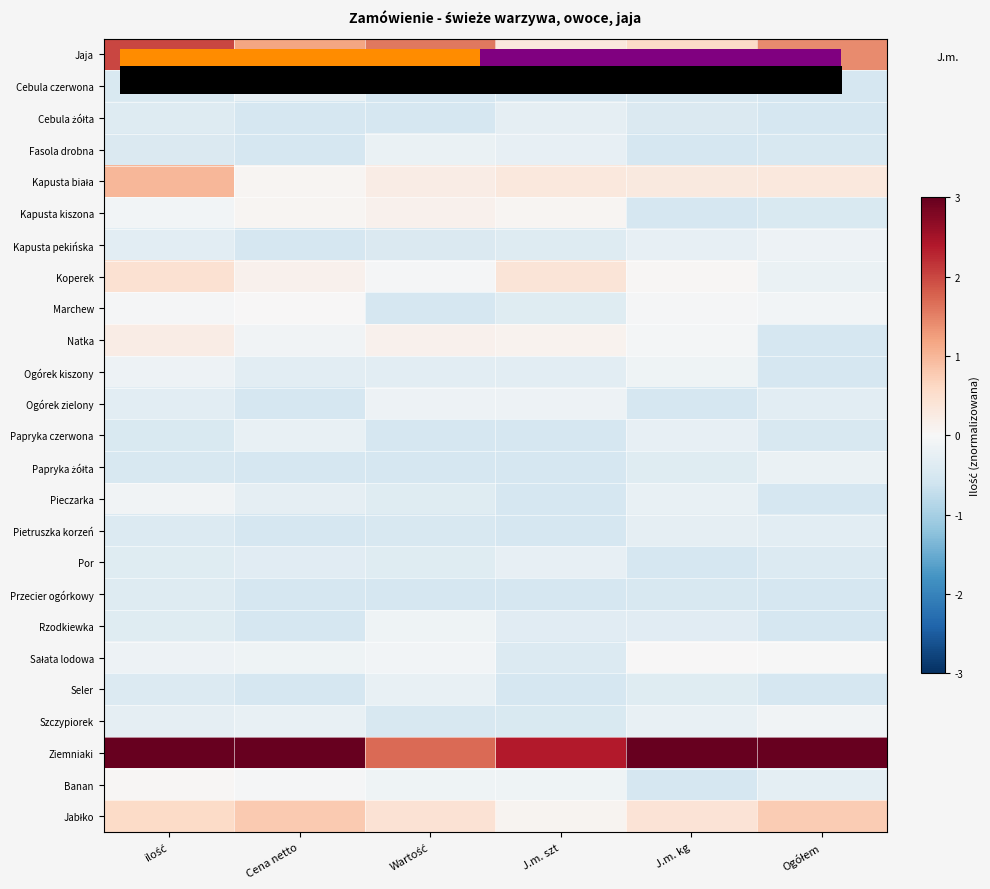

Rank the series at J.m. szt from lowest to highest value.

Cebula czerwona, Papryka czerwona, Papryka żółta, Pieczarka, Pietruszka korzeń, Przecier ogórkowy, Seler, Szczypiorek, Sałata lodowa, Kapusta pekińska, Marchew, Rzodkiewka, Ogórek kiszony, Cebula żółta, Fasola drobna, Por, Ogórek zielony, Banan, Kapusta kiszona, Jabłko, Natka, Kapusta biała, Jaja, Koperek, Ziemniaki